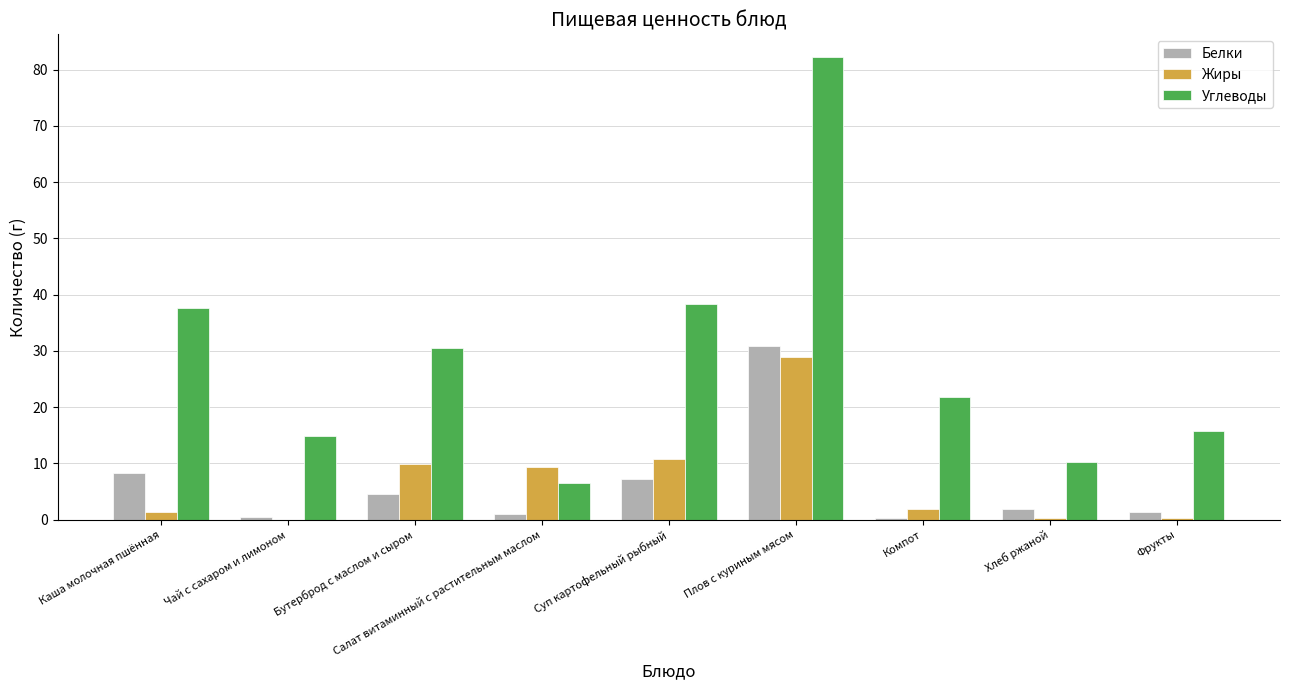

Where does the Жиры series first go above 2?

Бутерброд с маслом и сыром